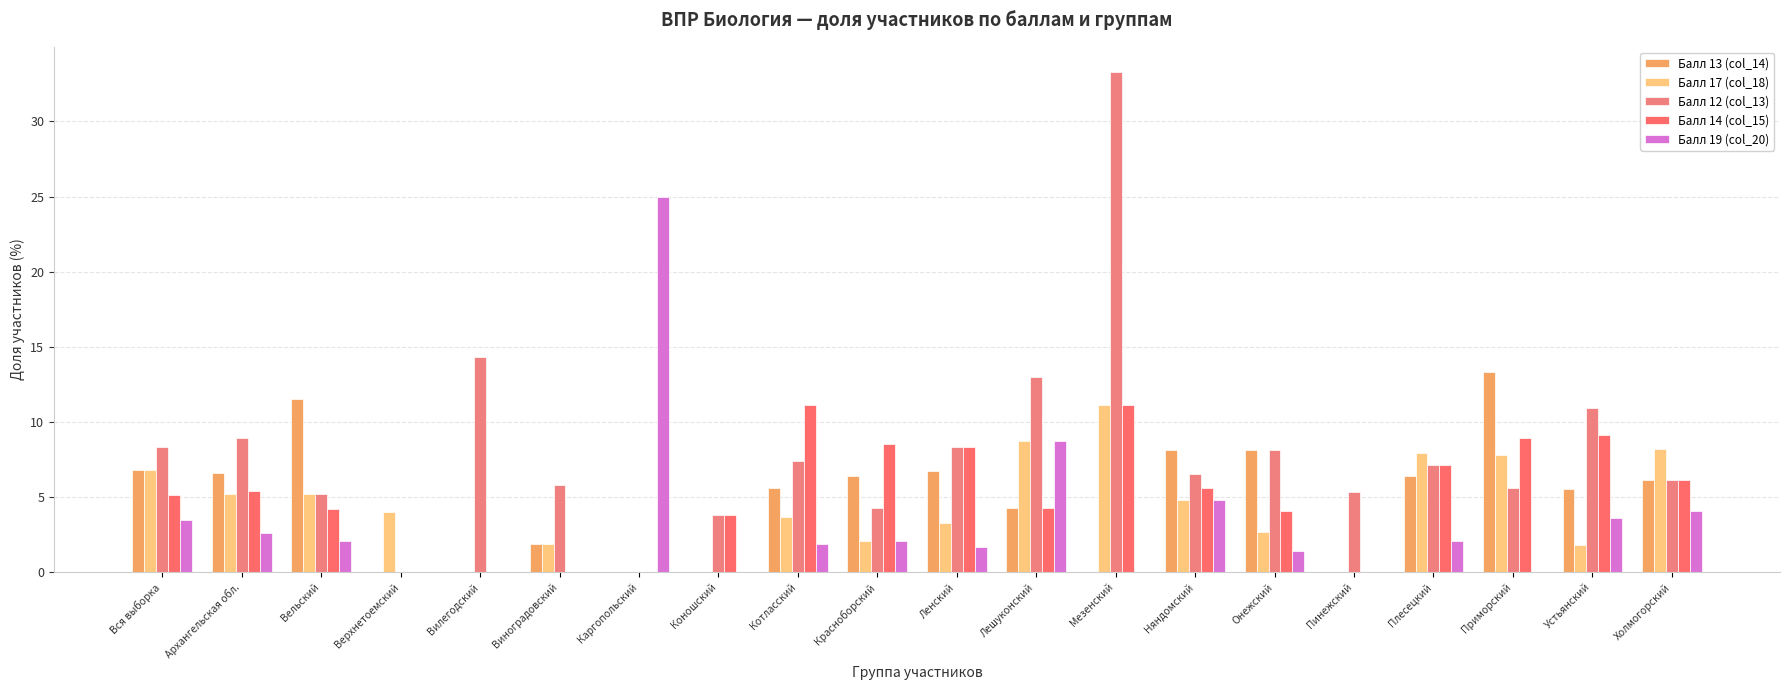

At which category is the sum across all series the highest?

Мезенский